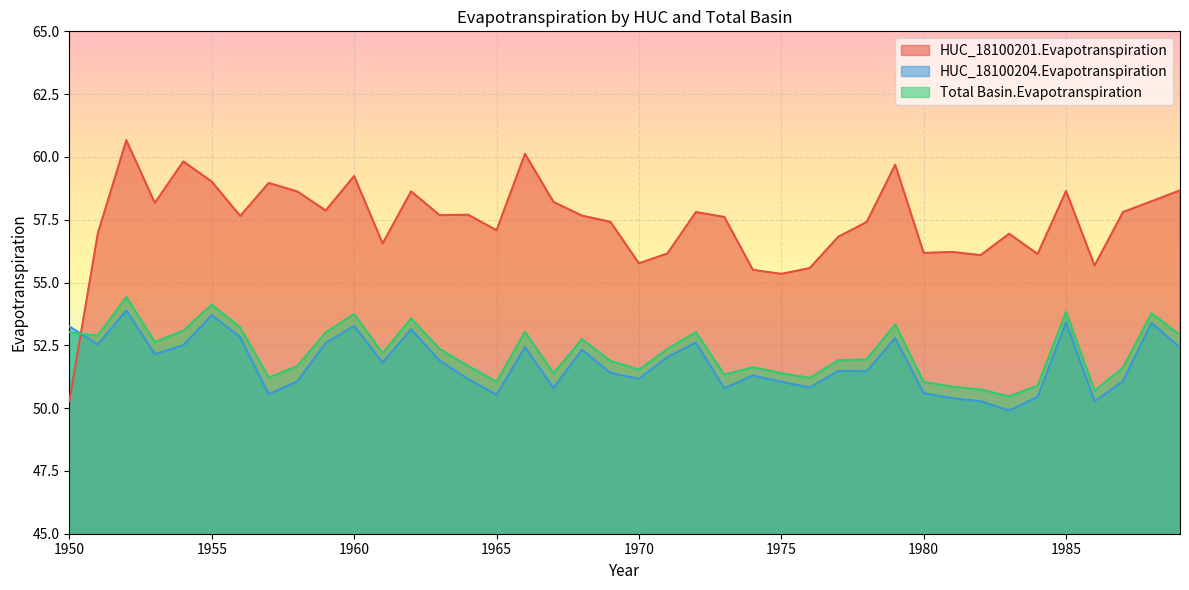

True or false: Total Basin.Evapotranspiration has a value of 95.0 at 1985.

False